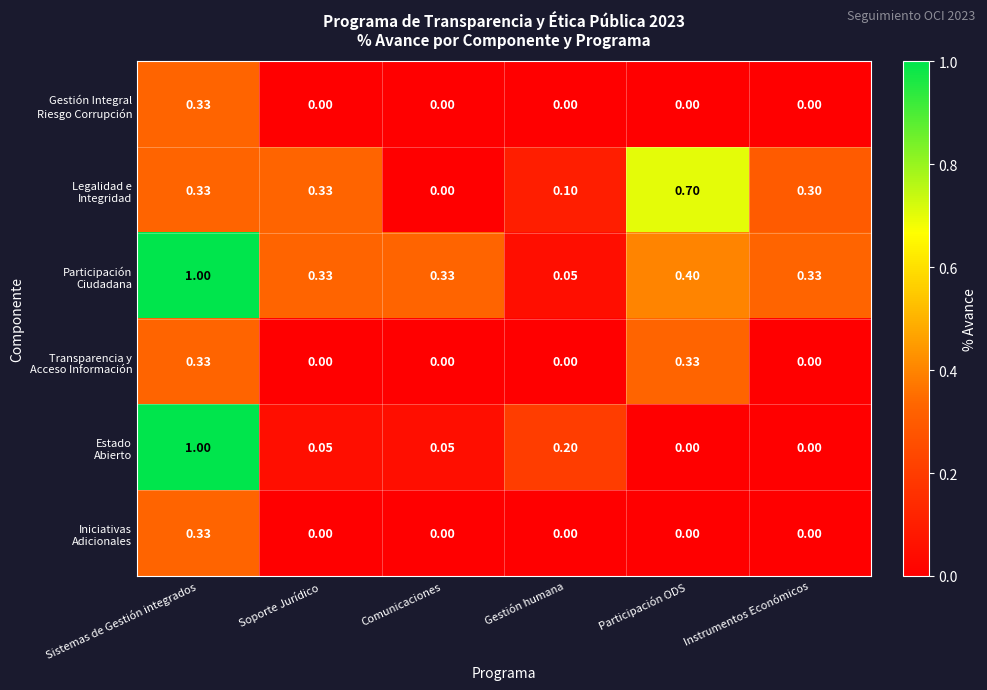

At which category does the chart reach its peak across all series?

Sistemas de Gestión integrados